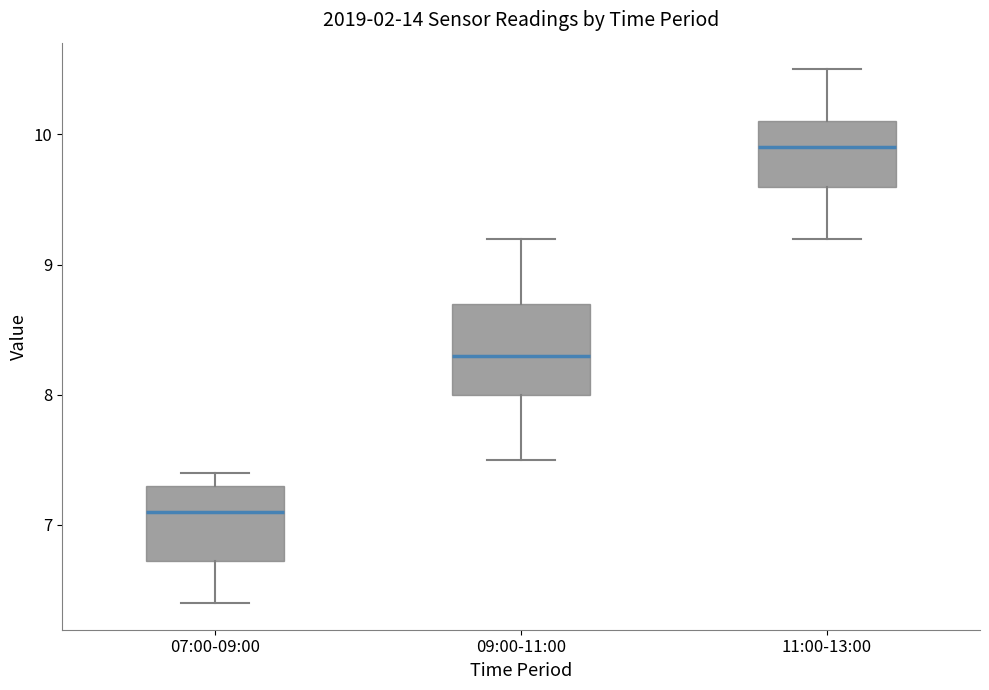

Reading left to right, transcribe this box plot: for each box, give where its median line is, the range the box spans, and where its two whiskers end, as read against the y-axis. The values are not printed on the chart, so give them approximately, as read against the axis.

07:00-09:00: median 7.1, box 6.7 to 7.3, whiskers 6.4 to 7.4
09:00-11:00: median 8.3, box 8.0 to 8.7, whiskers 7.5 to 9.2
11:00-13:00: median 9.9, box 9.6 to 10.1, whiskers 9.2 to 10.5